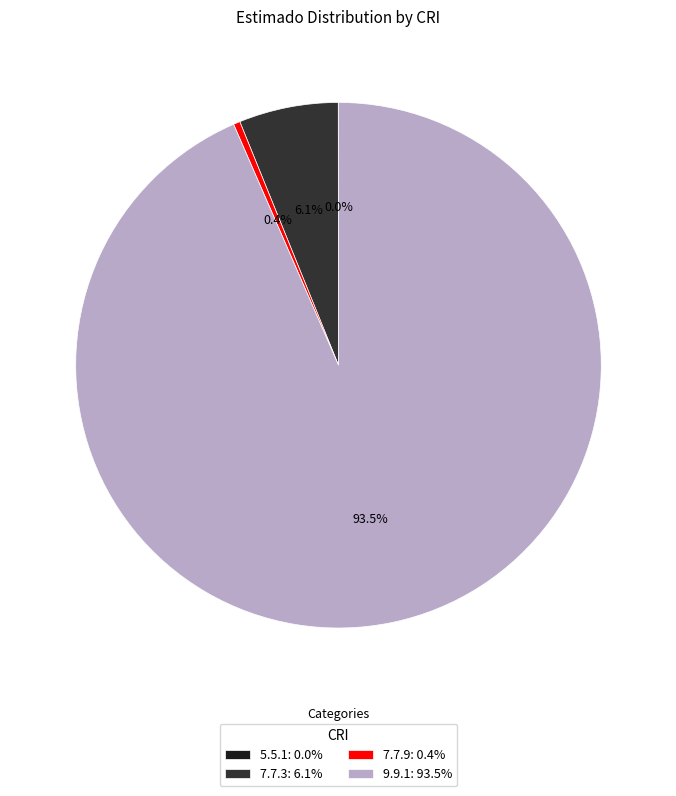

Which category accounts for the majority?

9.9.1